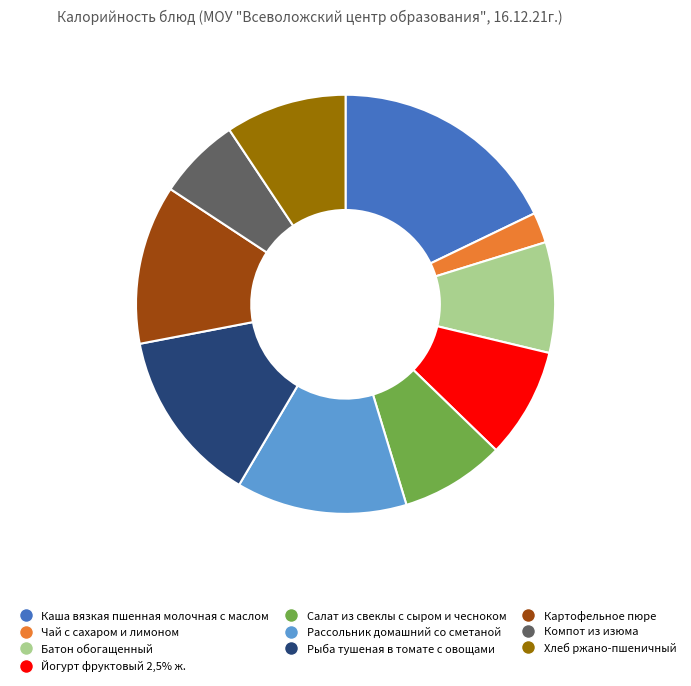

Which category has the smallest portion of the pie?

Чай с сахаром и лимоном